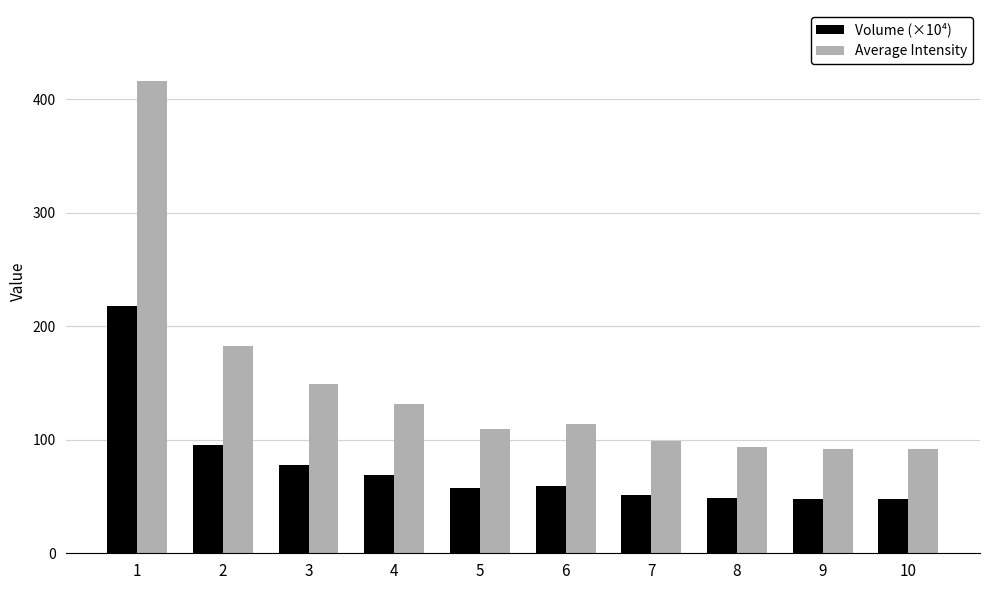

Rank the series by their average value, from lowest to highest.

Volume (×10⁴), Average Intensity